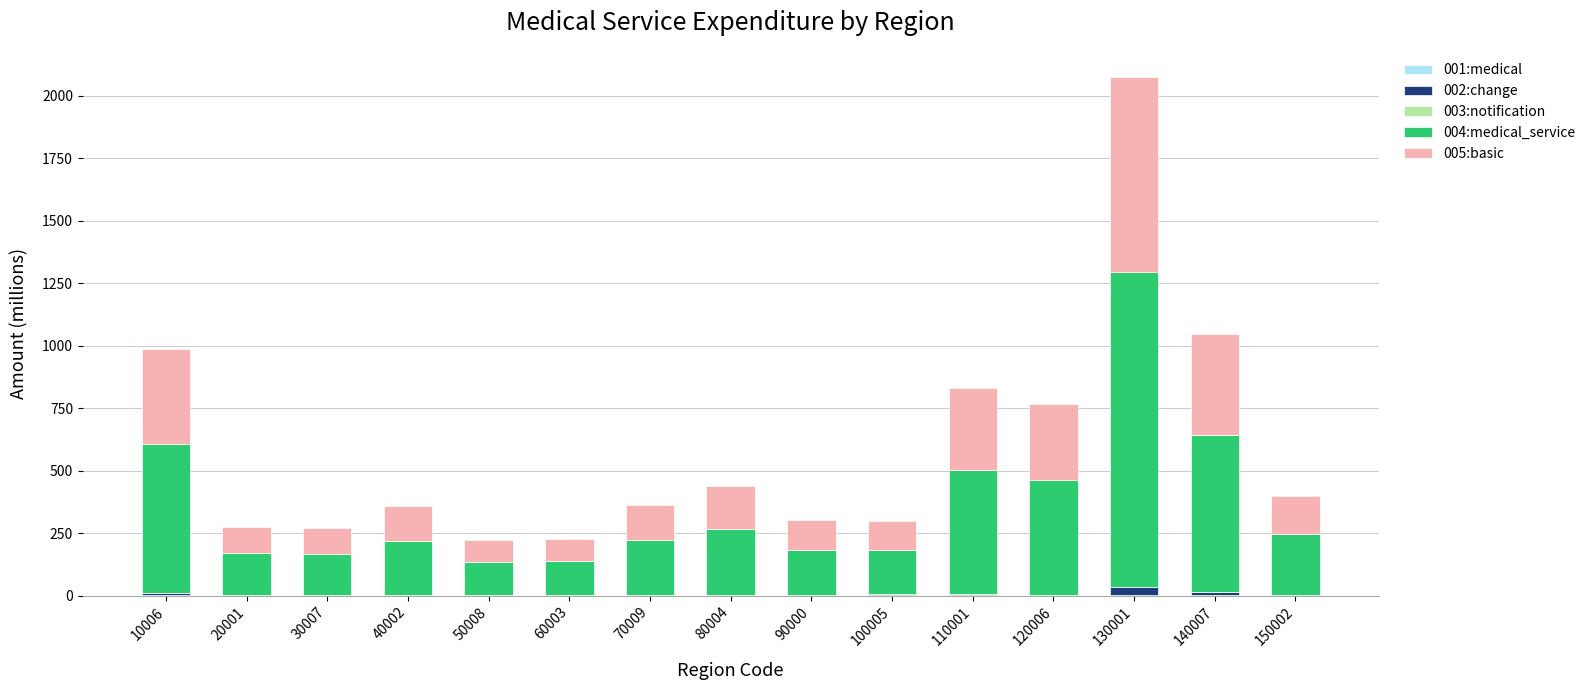

The 005:basic series shows 39.4 at 90000. True or false?

False